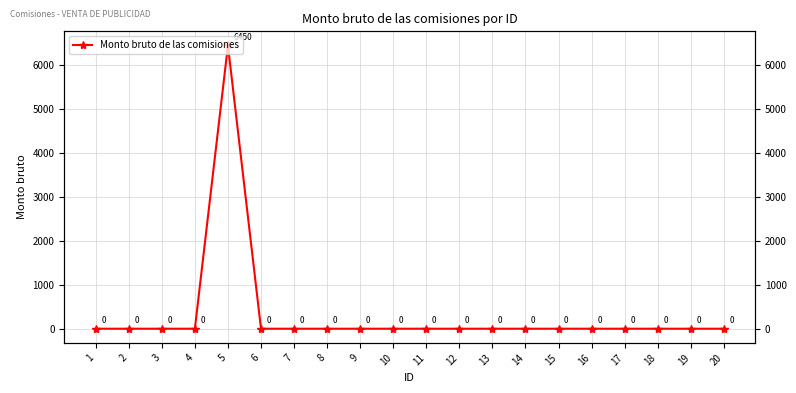

The chart shows a value of 4153 at 10. True or false?

False